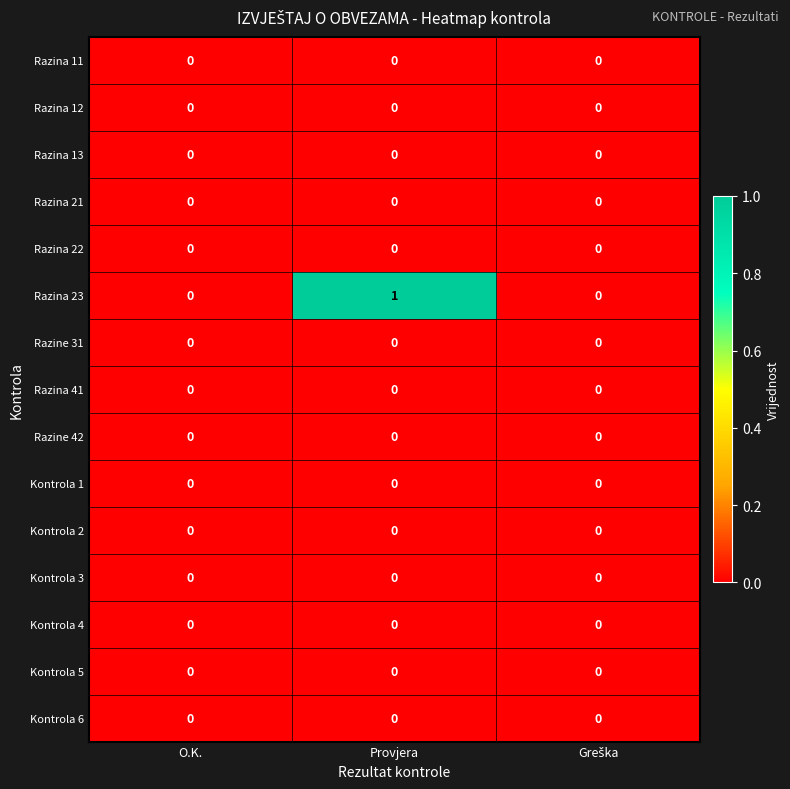

At which category is the sum across all series the highest?

Provjera